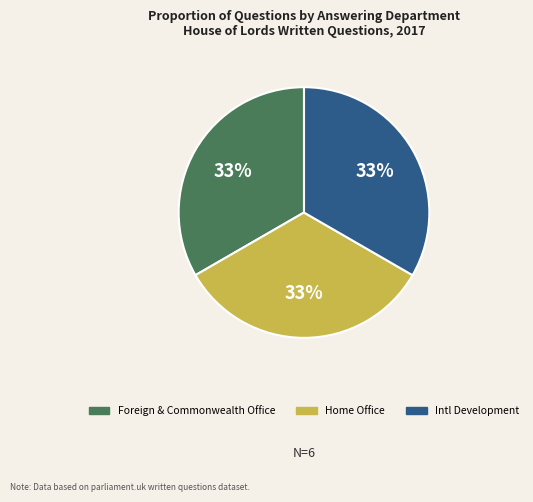

To the nearest percent, what is the average slice percentage?

33%